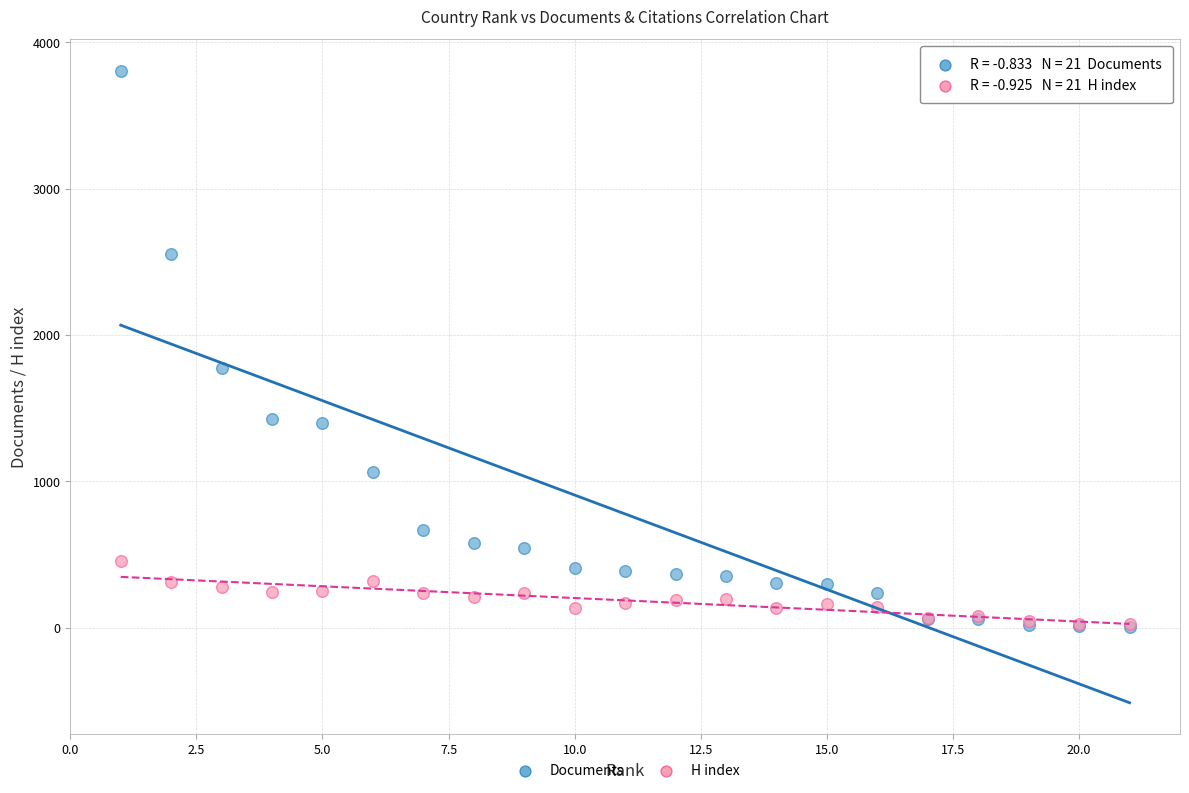

In the Documents series, what Y value is closest to 1903?

1773